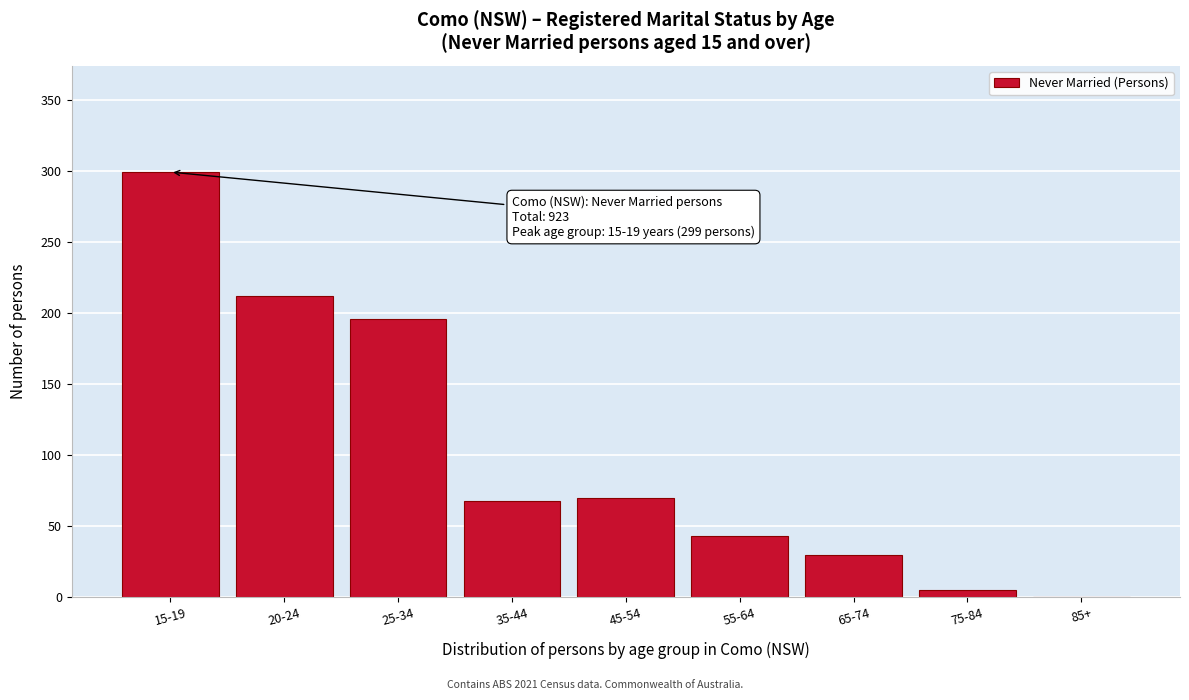

Reading right to left, list all the values displayed in this chart.

85+=0	75-84=5	65-74=30	55-64=43	45-54=70	35-44=68	25-34=196	20-24=212	15-19=299